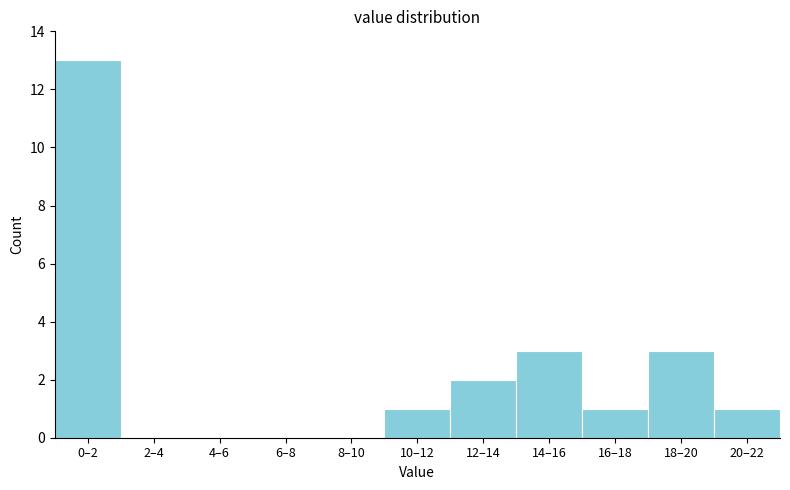

Reading left to right, transcribe all the data shown in this chart.

0–2=13	2–4=0	4–6=0	6–8=0	8–10=0	10–12=1	12–14=2	14–16=3	16–18=1	18–20=3	20–22=1